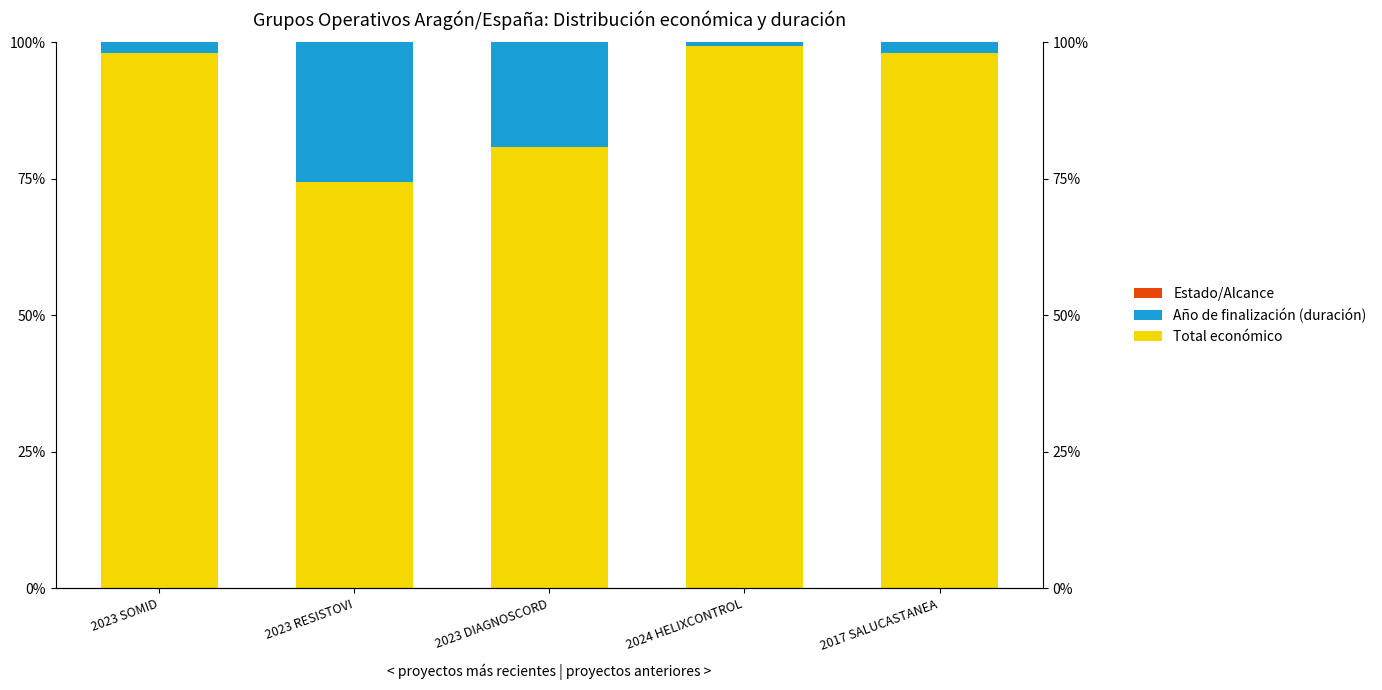

Which series changed the most between 2023 DIAGNOSCORD and 2024 HELIXCONTROL?

Año de finalización (duración)